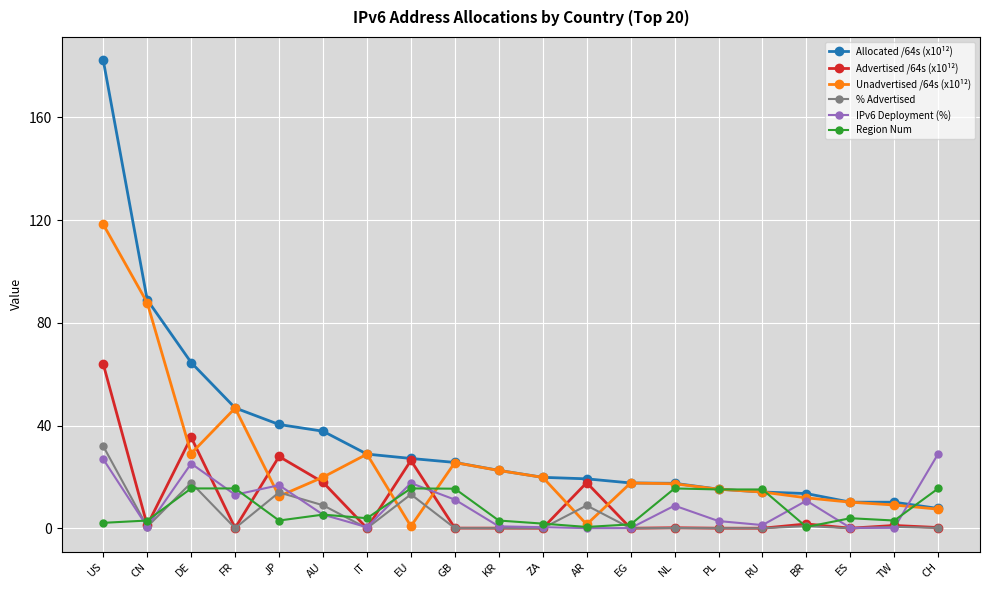

Is it true that IPv6 Deployment (%) equals 0.4 at ZA?

True